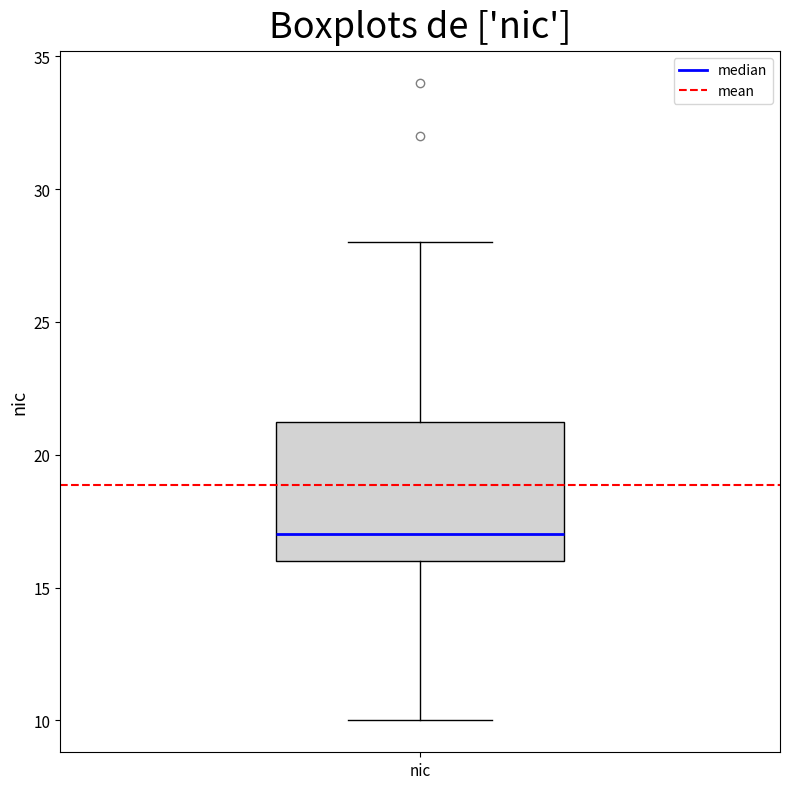

Where does the median line of the box for nic sit on the y-axis? The values are not printed on the chart, so give them approximately, as read against the axis.

17.0